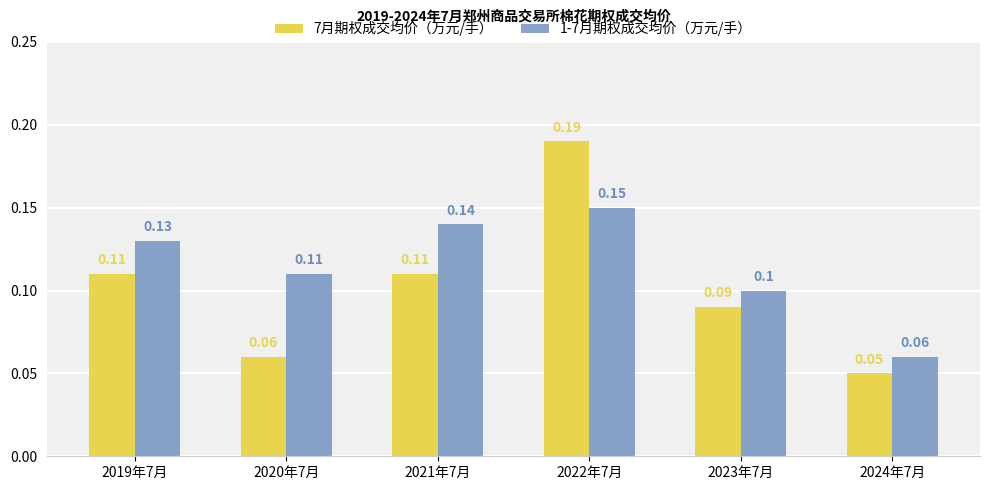

What is the label of the 2nd bar from the left?

2020年7月